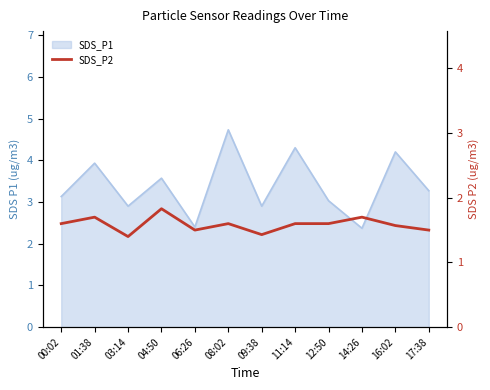

What is the minimum value shown in the chart?

1.4